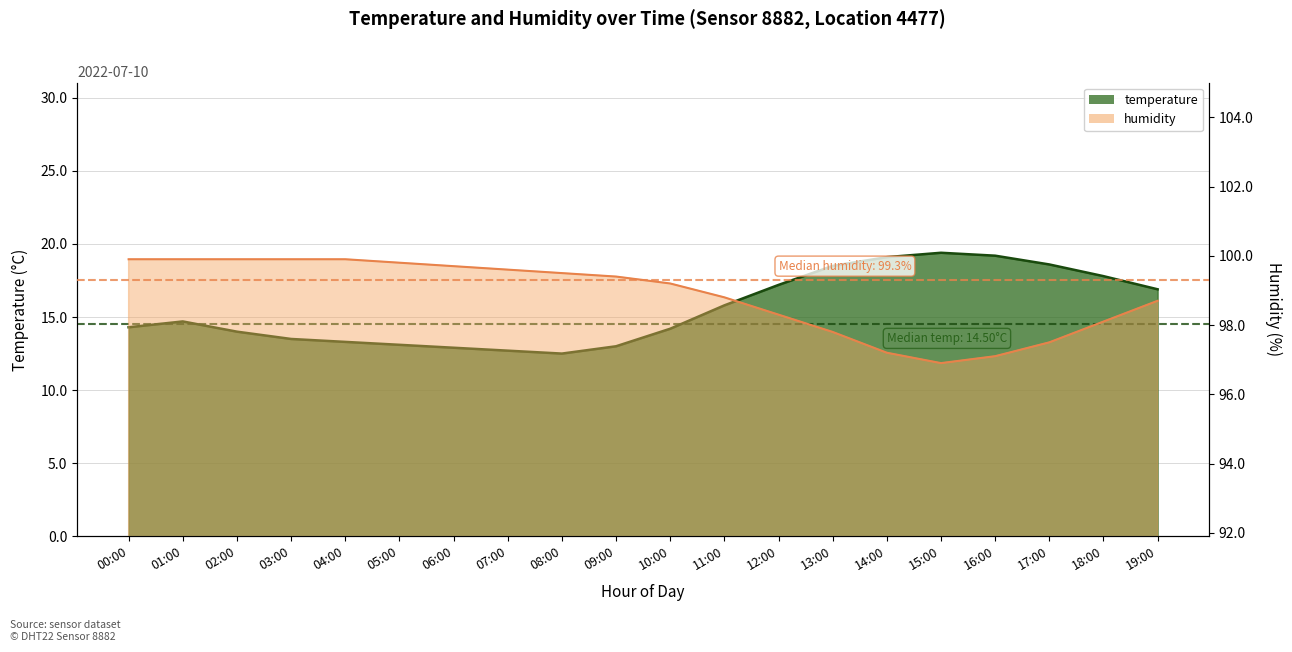

Which category has the highest value across all series?

00:00